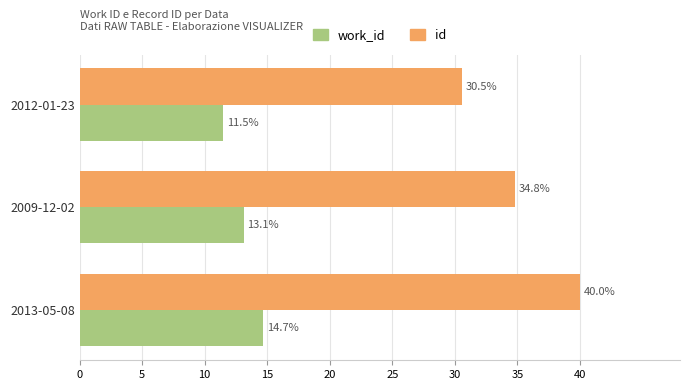

What is the average value of the work_id series?

13.1